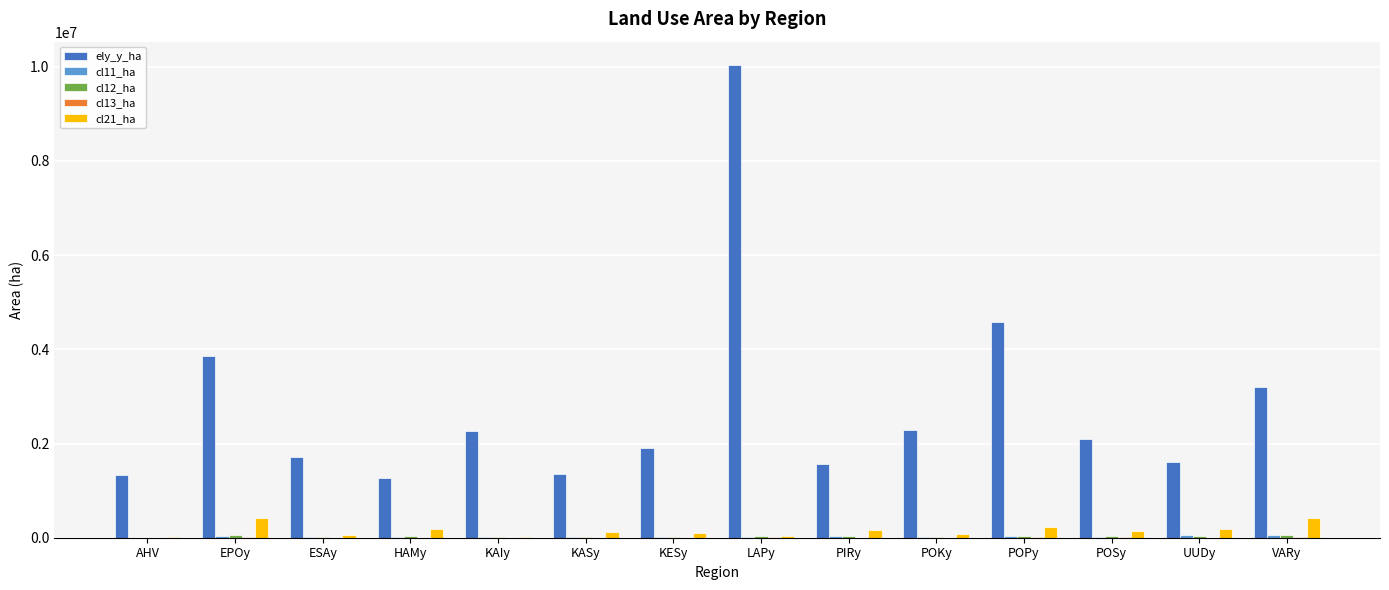

At which category does the chart reach its peak across all series?

LAPy